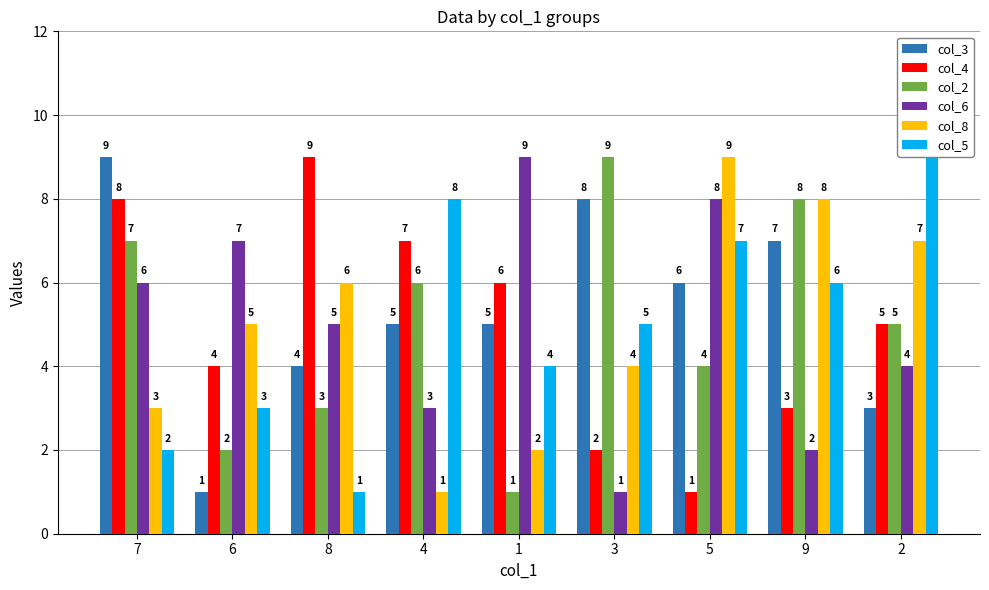

What is the greatest value displayed?

9